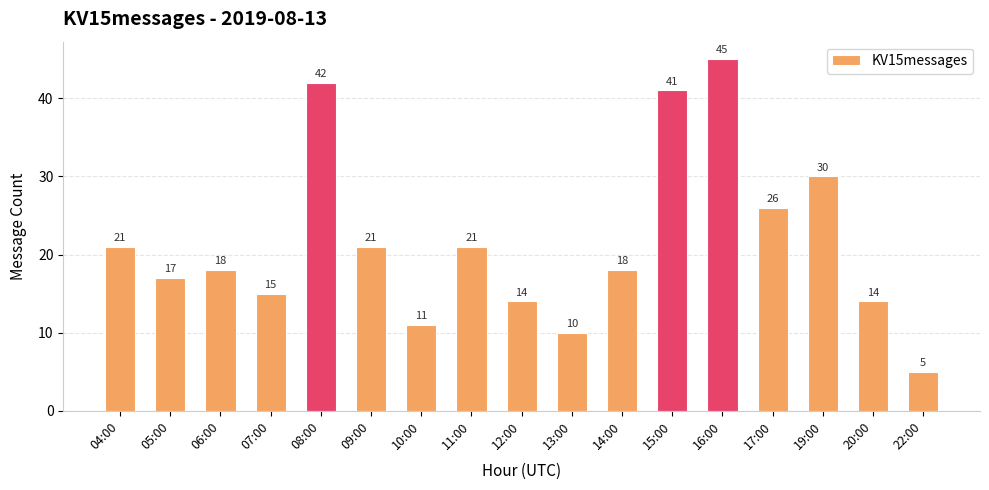

Is it true that the value at 16:00 is 45?

True